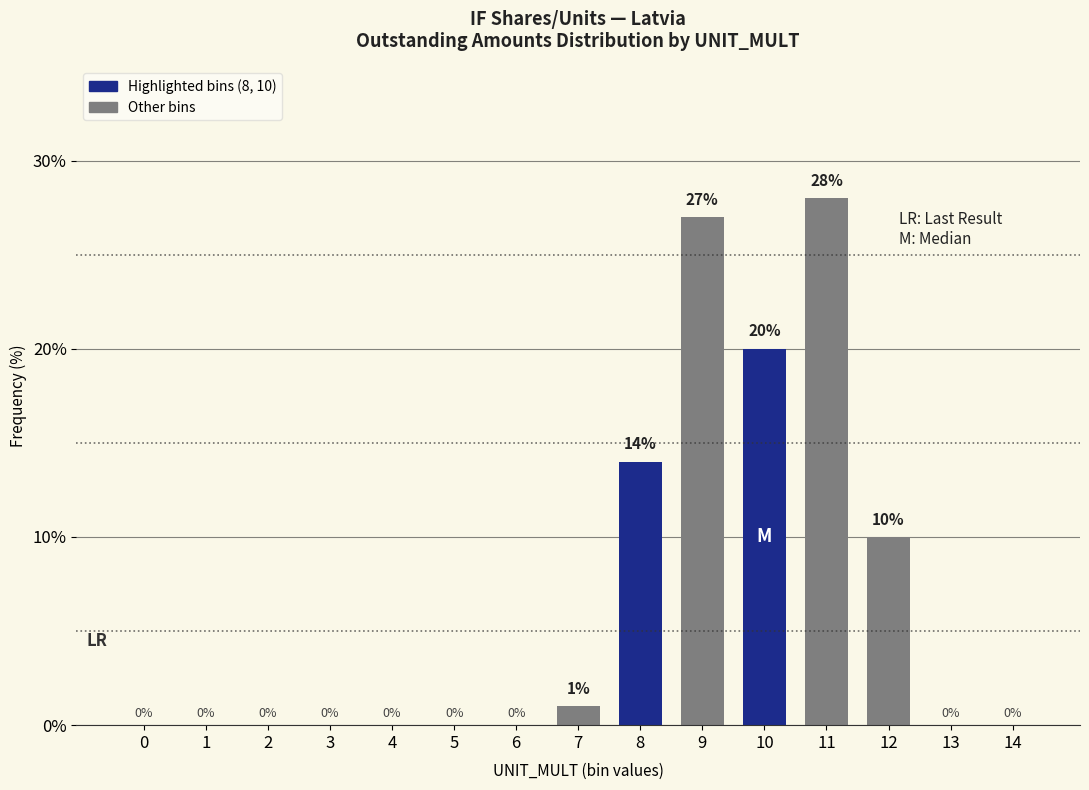

Reading left to right, what are all the values shown in this chart?

0=0	1=0	2=0	3=0	4=0	5=0	6=0	7=1	8=14	9=27	10=20	11=28	12=10	13=0	14=0